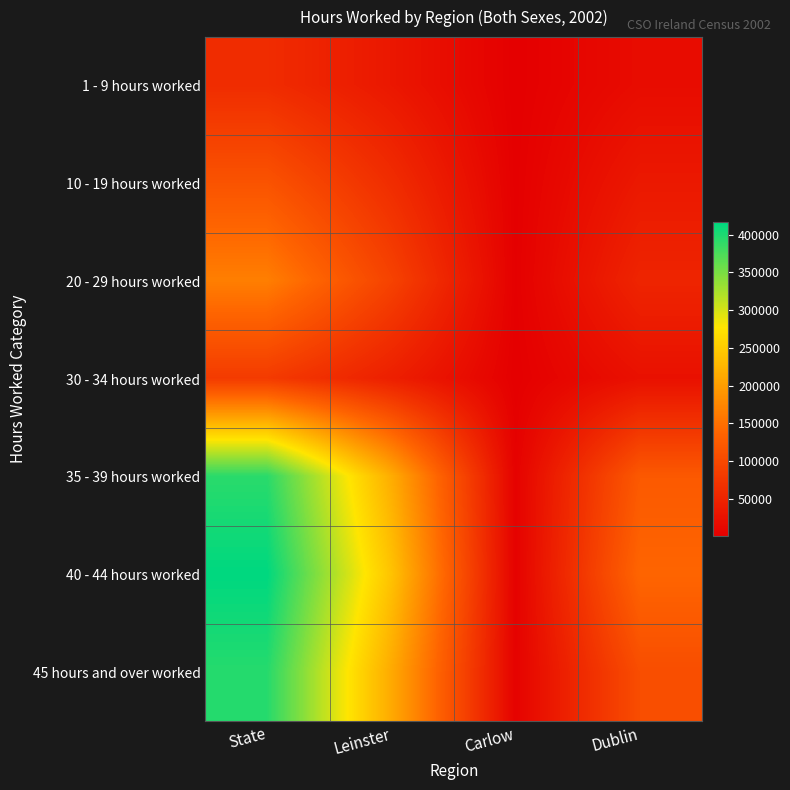

Rank the series by their maximum value, from lowest to highest.

1 - 9 hours worked, 30 - 34 hours worked, 10 - 19 hours worked, 20 - 29 hours worked, 35 - 39 hours worked, 45 hours and over worked, 40 - 44 hours worked